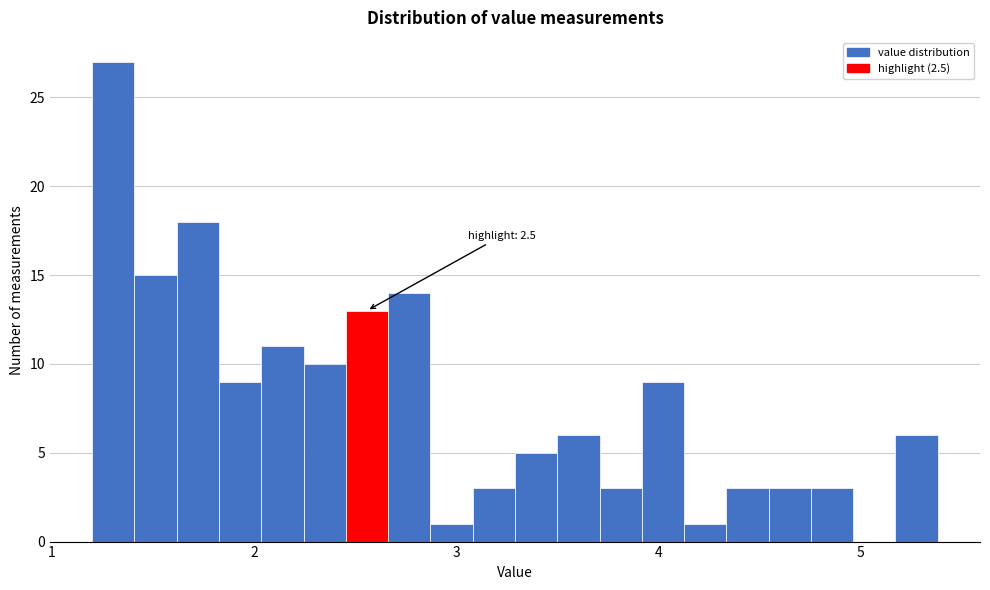

Around what value on the x-axis is the tallest bar? Give the approximate position of its centre, as read against the axis.

1.3